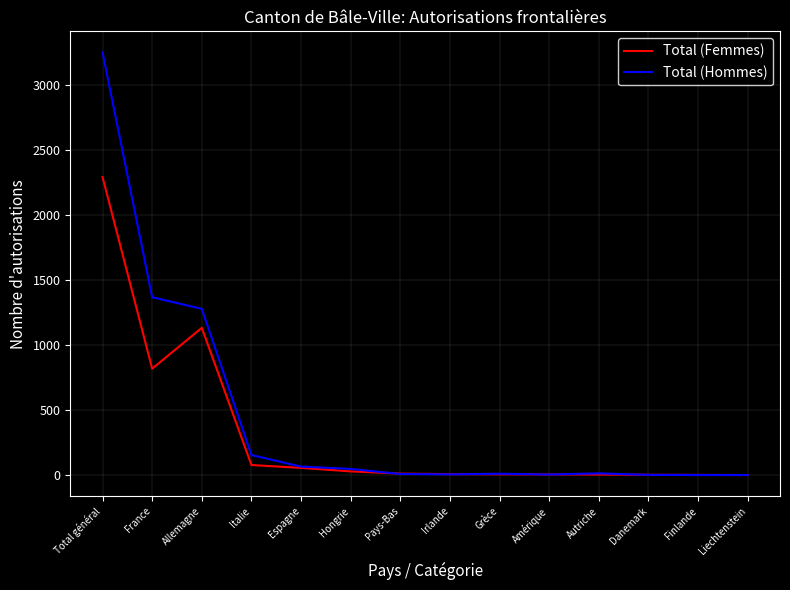

List the series in order of their peak value, highest first.

Total (Hommes), Total (Femmes)